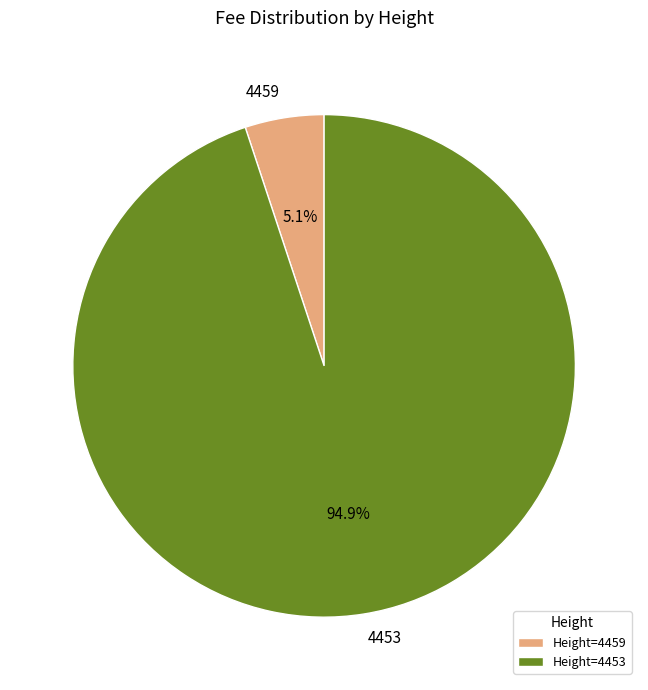

Does 4453 account for over 50% of the chart?

Yes